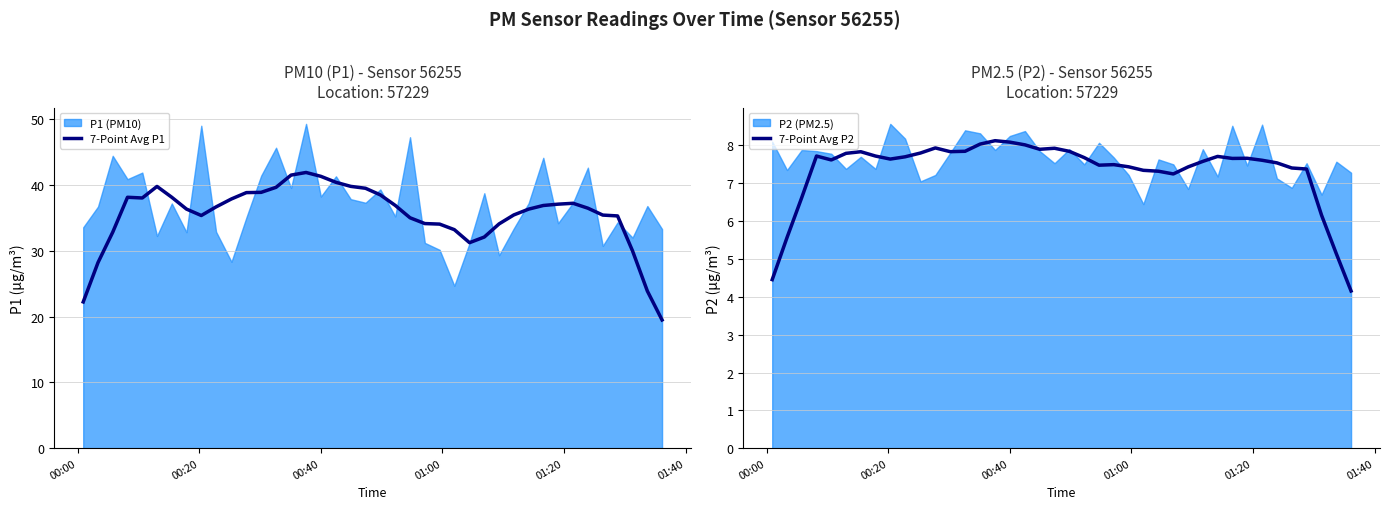

In 7-Point Avg P1, how many points are higher than both neighbors (excluding endpoints)?

4